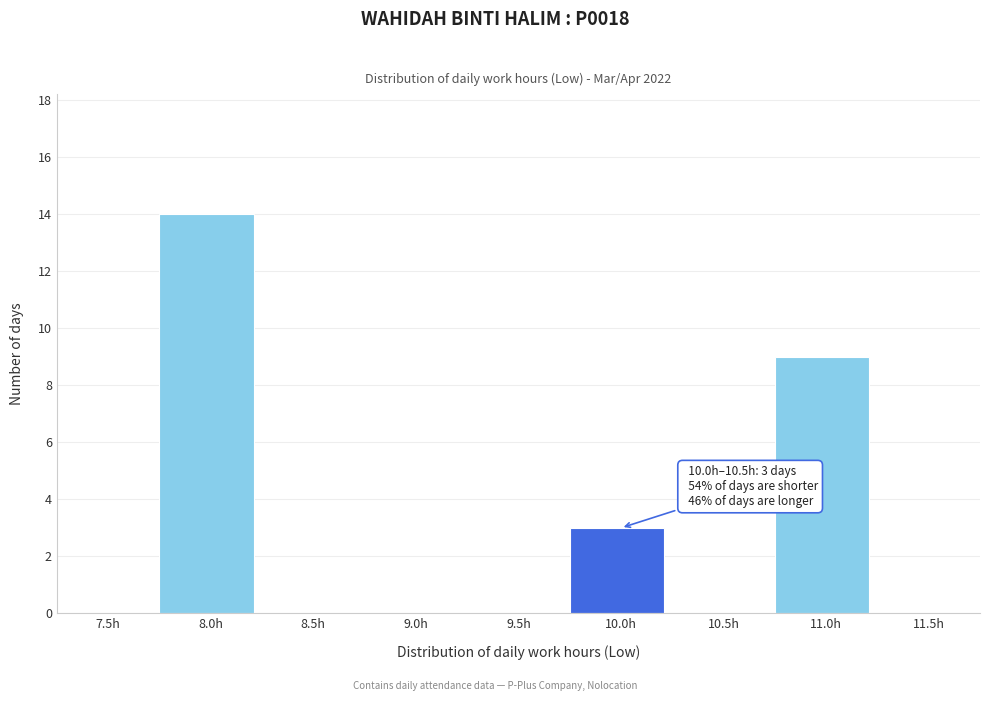

Reading right to left, transcribe all the data shown in this chart.

11.5h=0	11.0h=9	10.5h=0	10.0h=3	9.5h=0	9.0h=0	8.5h=0	8.0h=14	7.5h=0